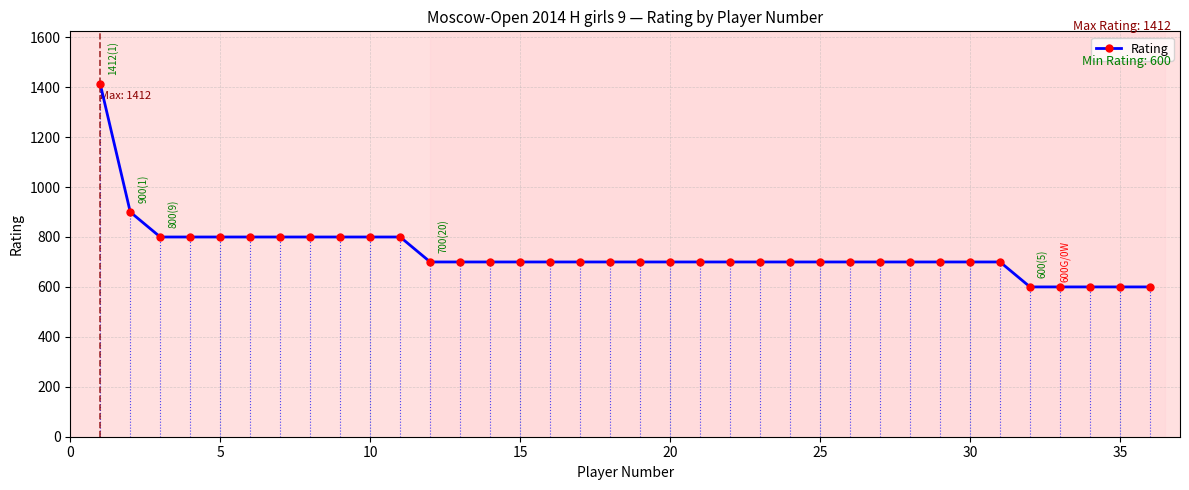

Count the values in the range 700 to 800.

29